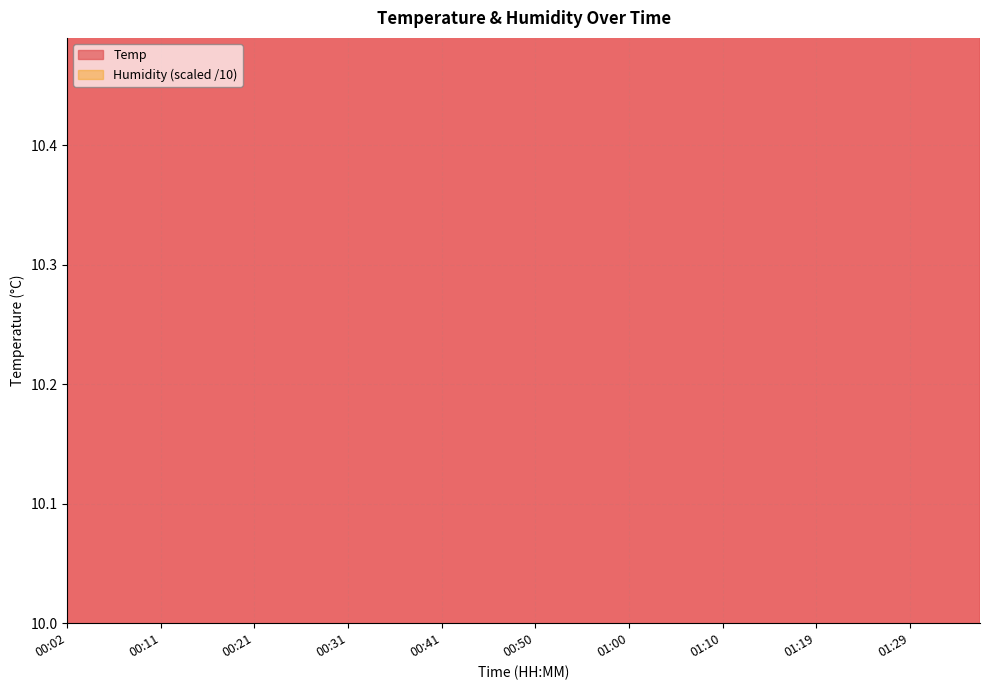

What is the difference between the values at 00:43 and 00:11?

0.1